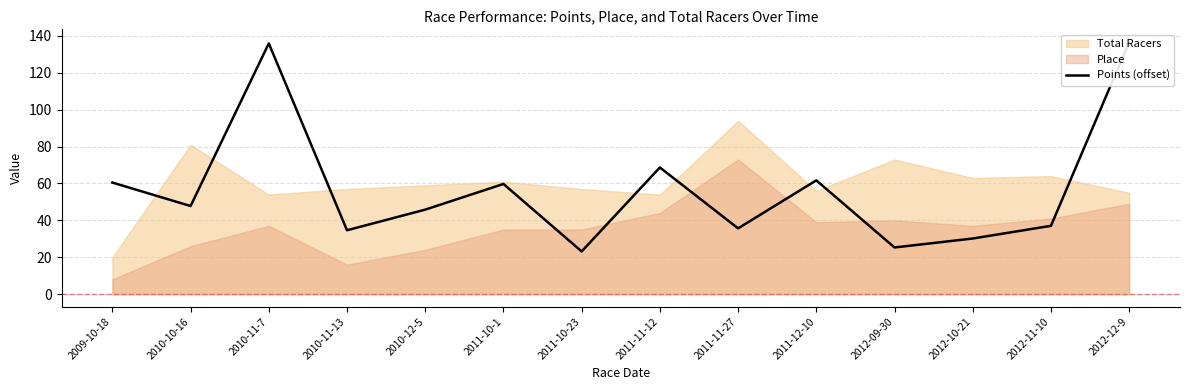

What is the value of the 10th point from the left?

61.7